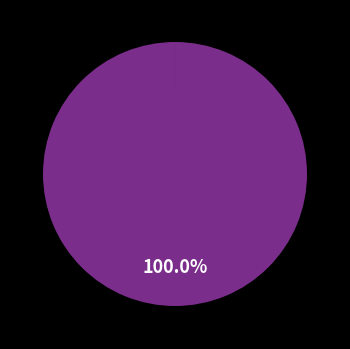

Is there any slice that represents more than half of the pie?

Yes